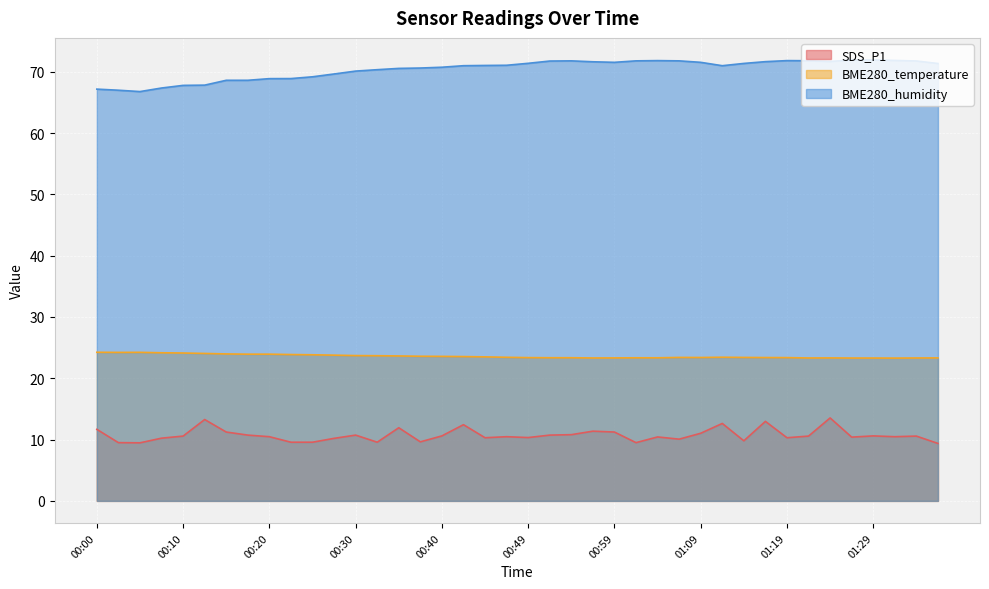

True or false: SDS_P1 and BME280_humidity cross at least once.

False